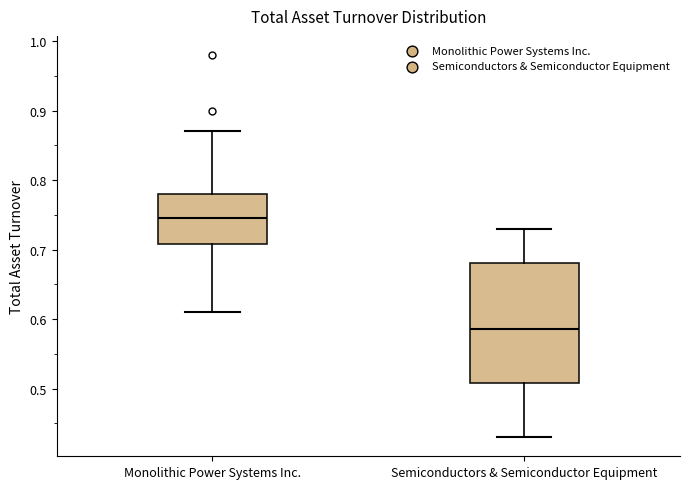

Comparing the boxes themselves (not the whiskers), which one is the tallest?

Semiconductors & Semiconductor Equipment